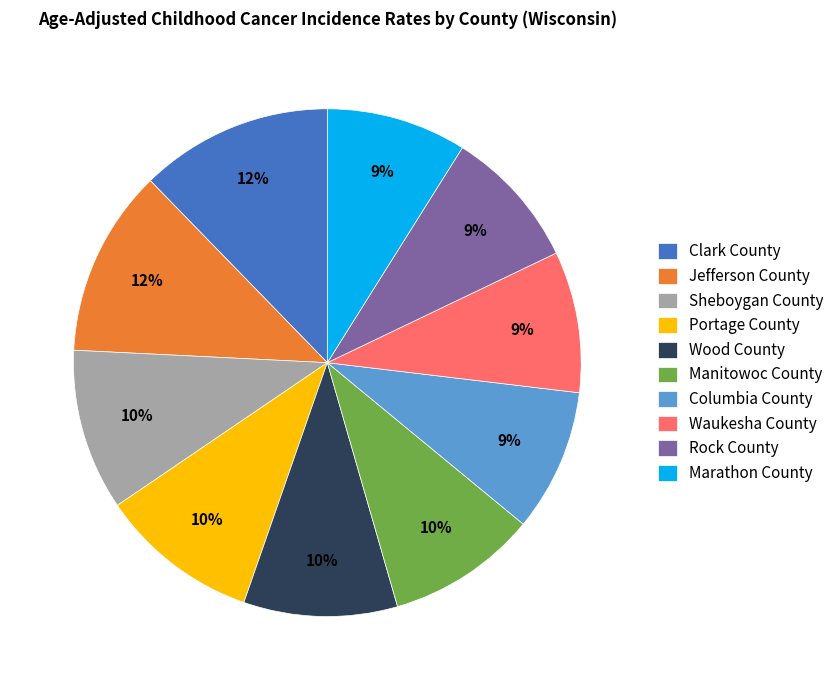

What percentage is the Waukesha County slice, to the nearest percent?

9%